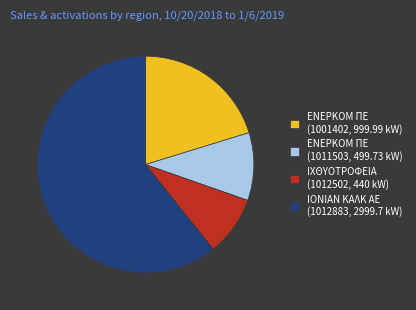

Which has a higher value, ΕΝΕΡΚΟΜ ΠΕ (1001402, 999.99 kW) or ΙΟΝΙΑΝ ΚΑΛΚ ΑΕ (1012883, 2999.7 kW)?

ΙΟΝΙΑΝ ΚΑΛΚ ΑΕ (1012883, 2999.7 kW)